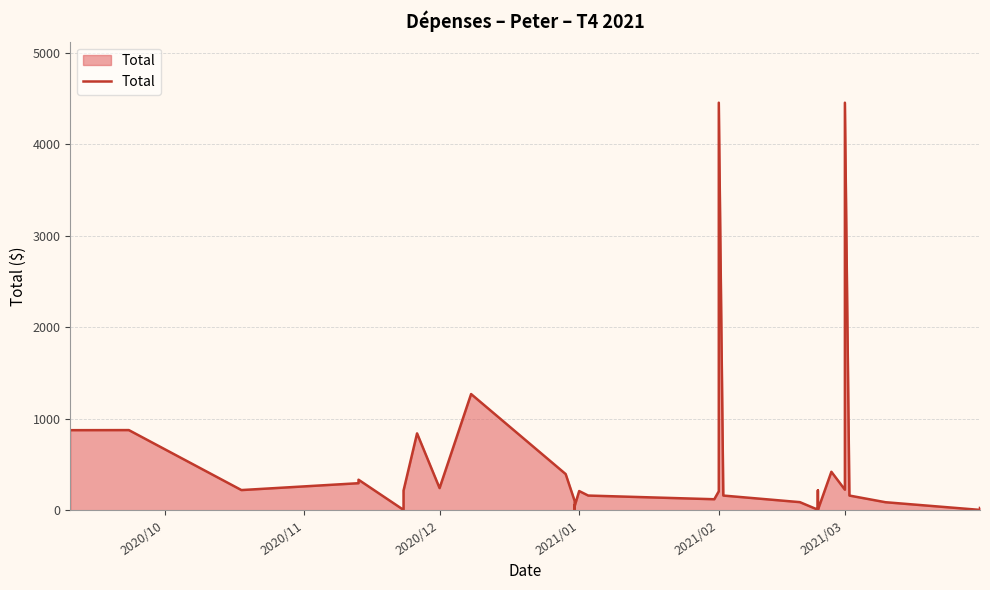

Does the chart have visible grid lines?

Yes